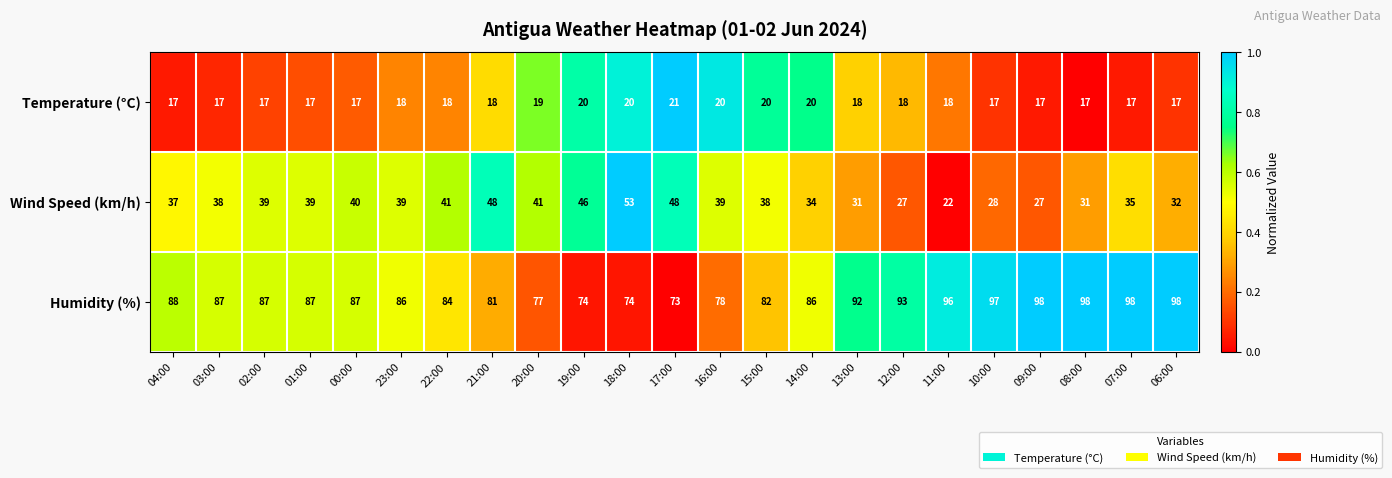

The Temperature (°C) series shows 20 at 16:00. True or false?

True